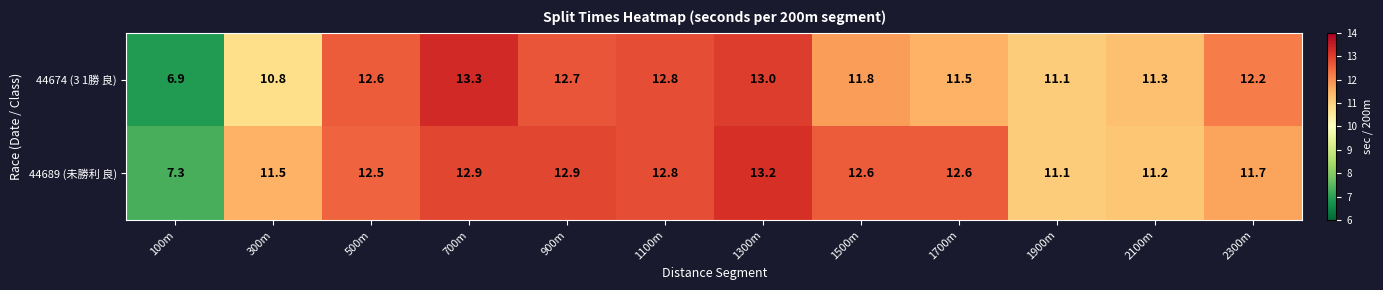

What is the difference between the maximum and minimum values in the 44689 (未勝利 良) series?

5.9